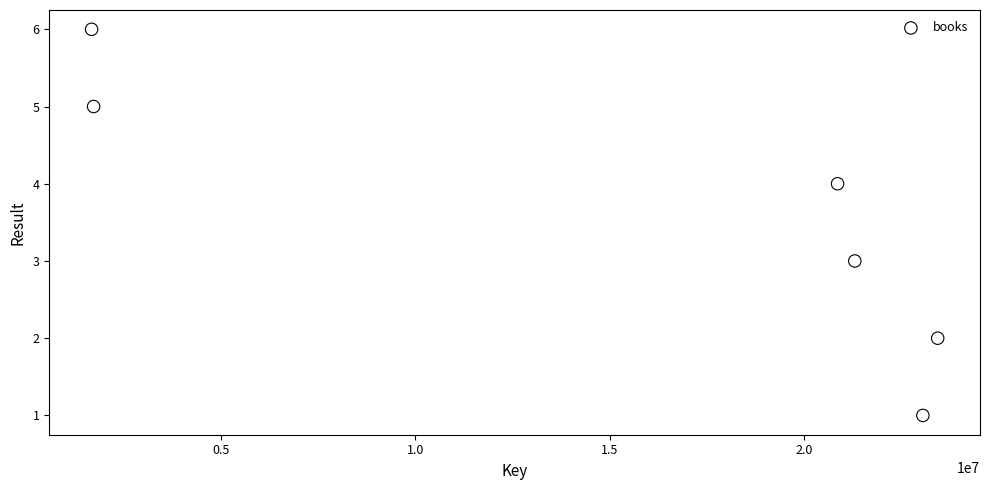

What is the range of X values (max minus min)?

21775697